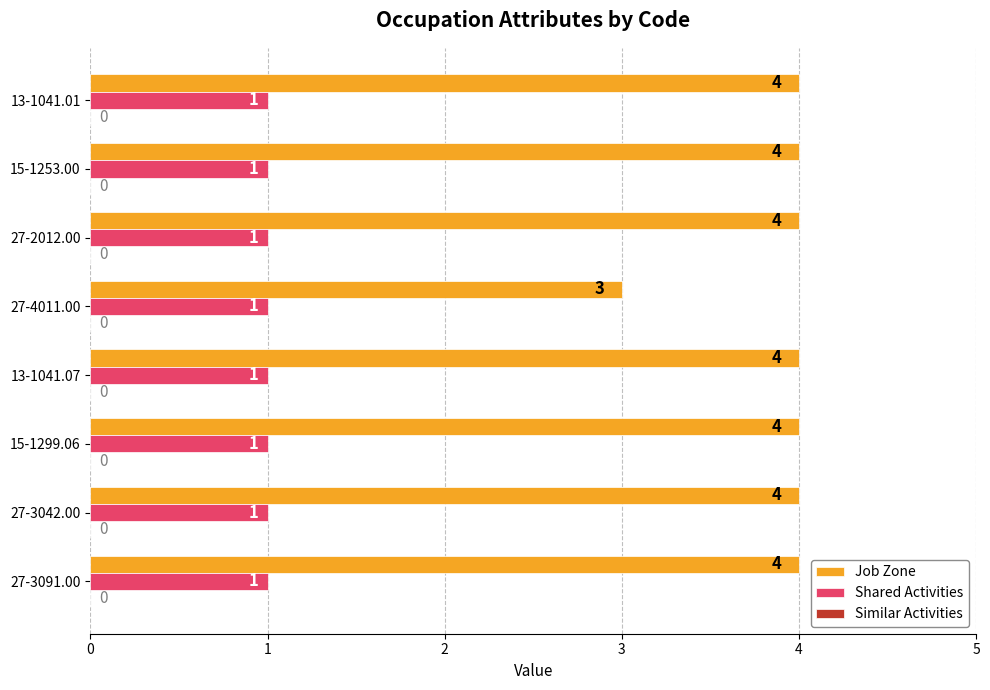

What is the average value of the Job Zone series?

4